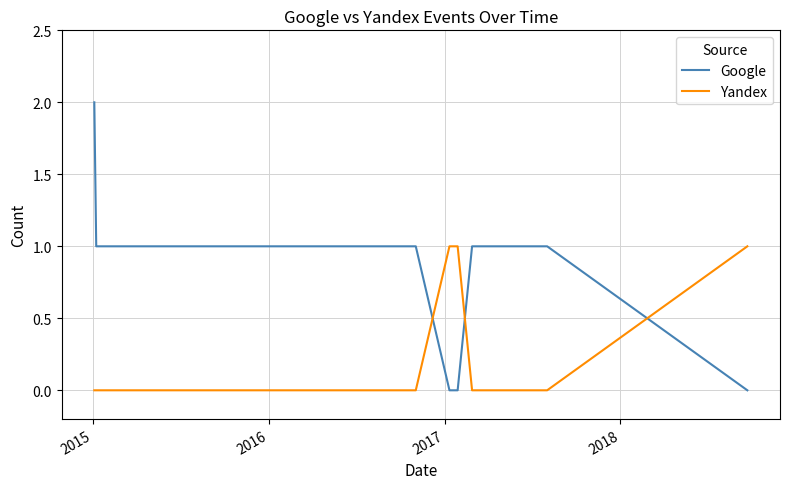

Which series has the largest range (max minus min)?

Google